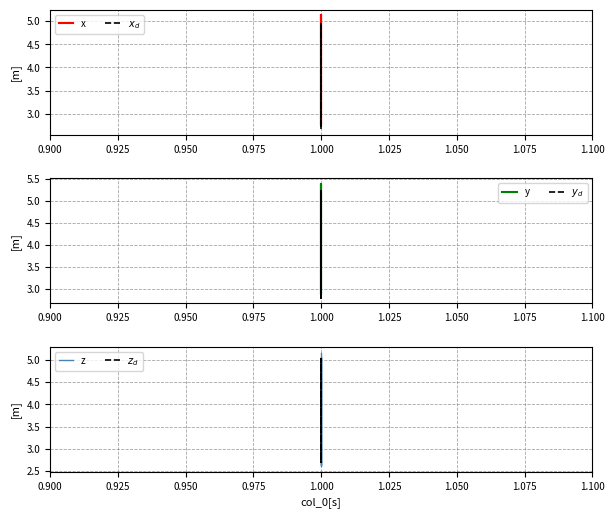

What are all the series names shown in the legend?

x, $x_d$, y, $y_d$, z, $z_d$